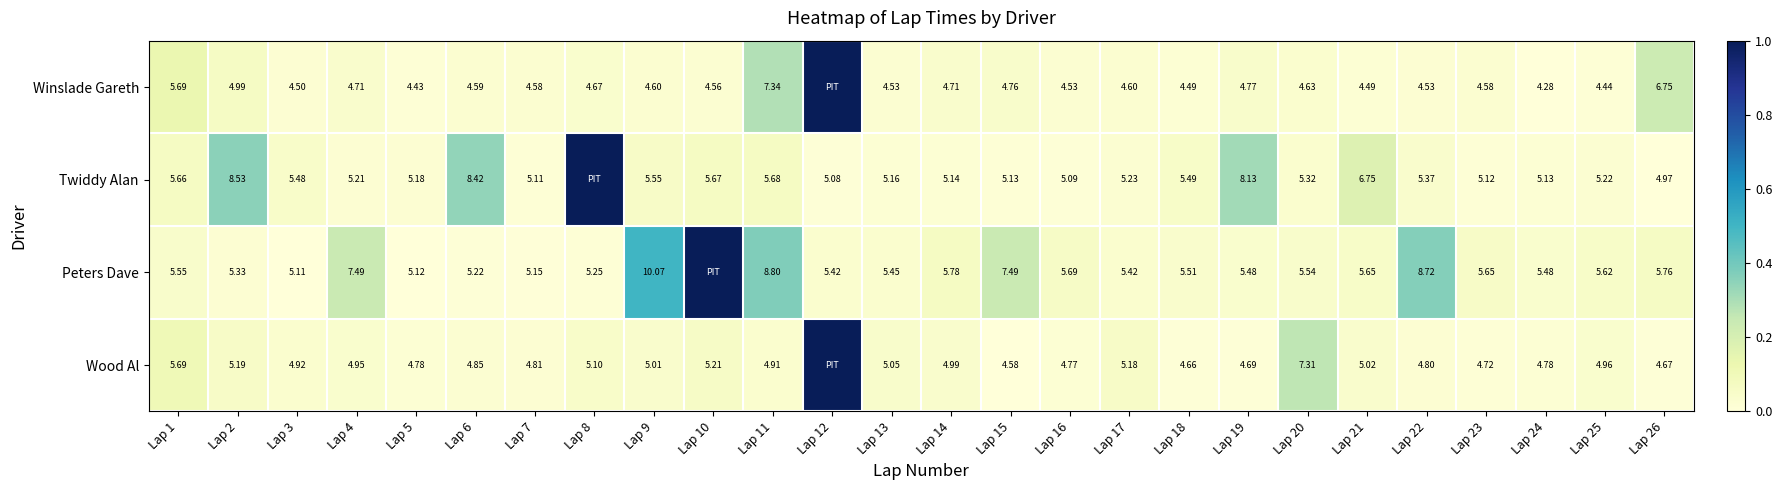

Between Lap 2 and Lap 19, which series saw the biggest shift?

Wood Al